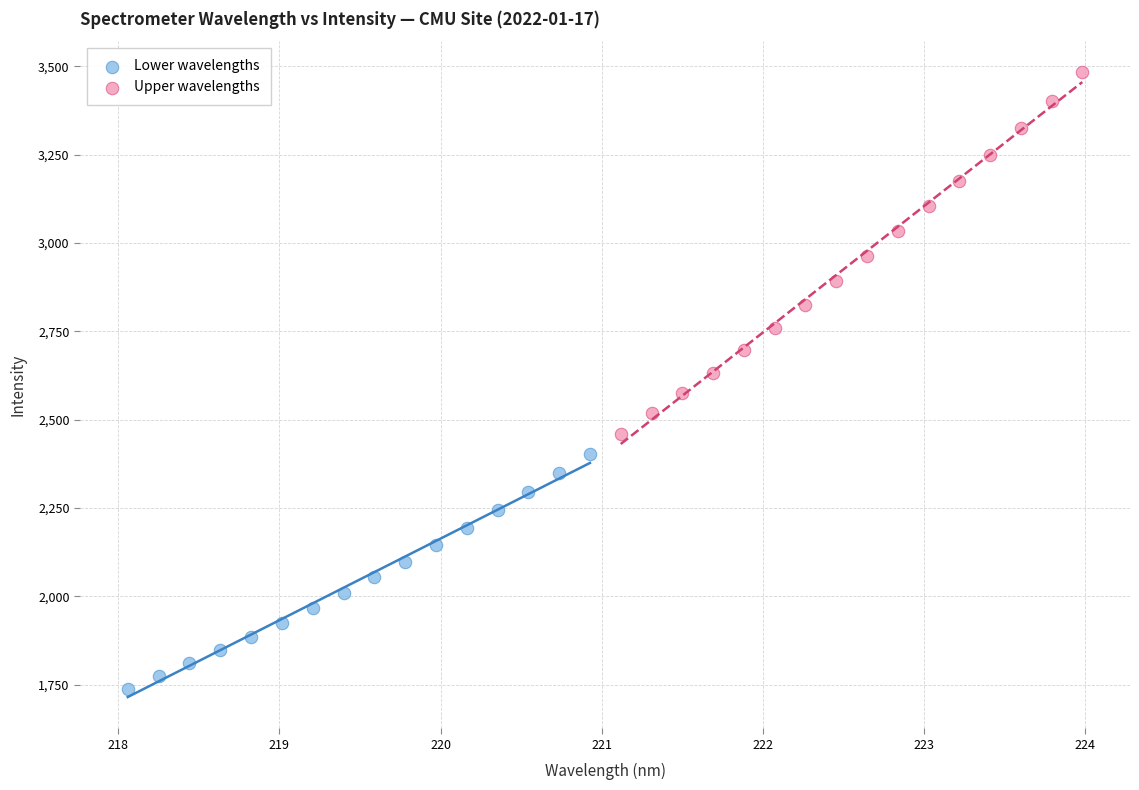

Which series reaches the maximum Y coordinate?

Upper wavelengths